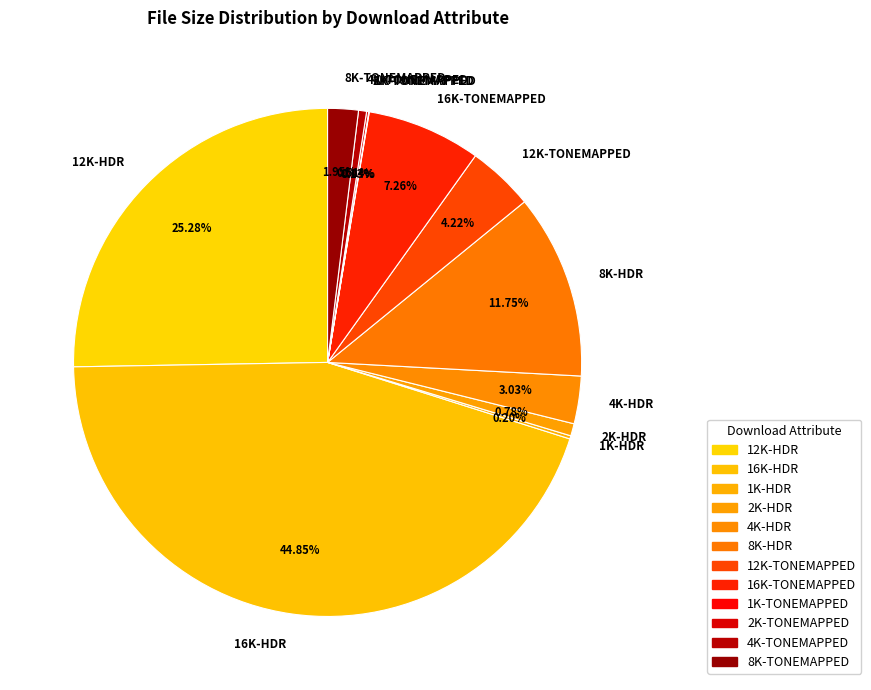

Combined, do 8K-HDR and 8K-TONEMAPPED account for over 50%?

No